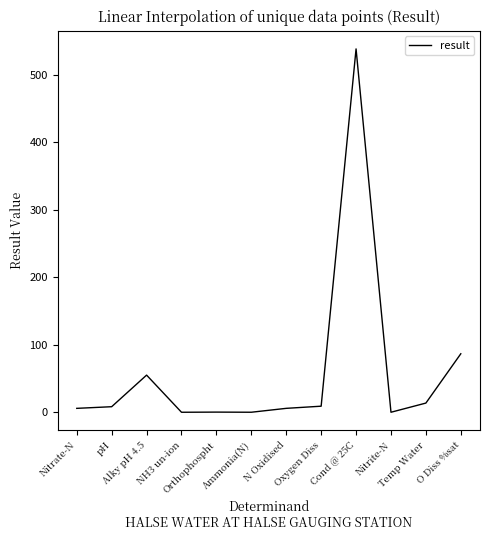

True or false: there are more than 1 points higher than both neighbors.

True